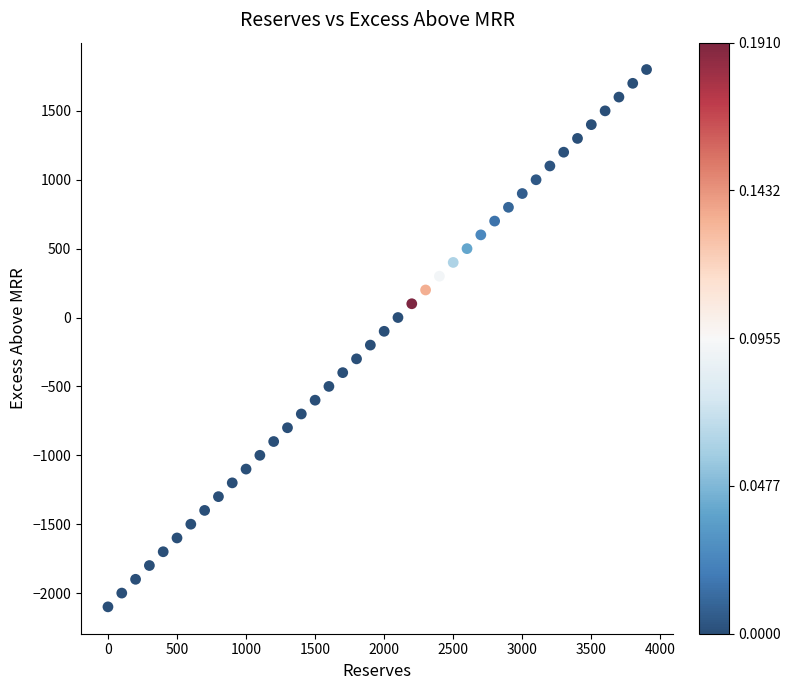

What is the range of Y values (max minus min)?

3900